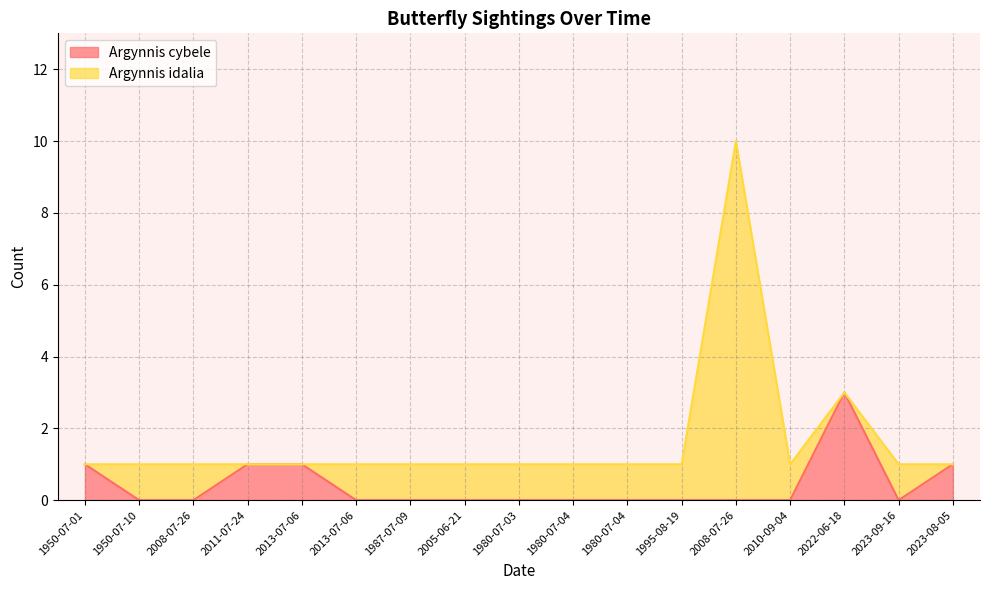

Reading left to right, list all the values displayed in this chart.

1	0	0	1	1	0	0	0	0	0	0	0	0	0	3	0	1